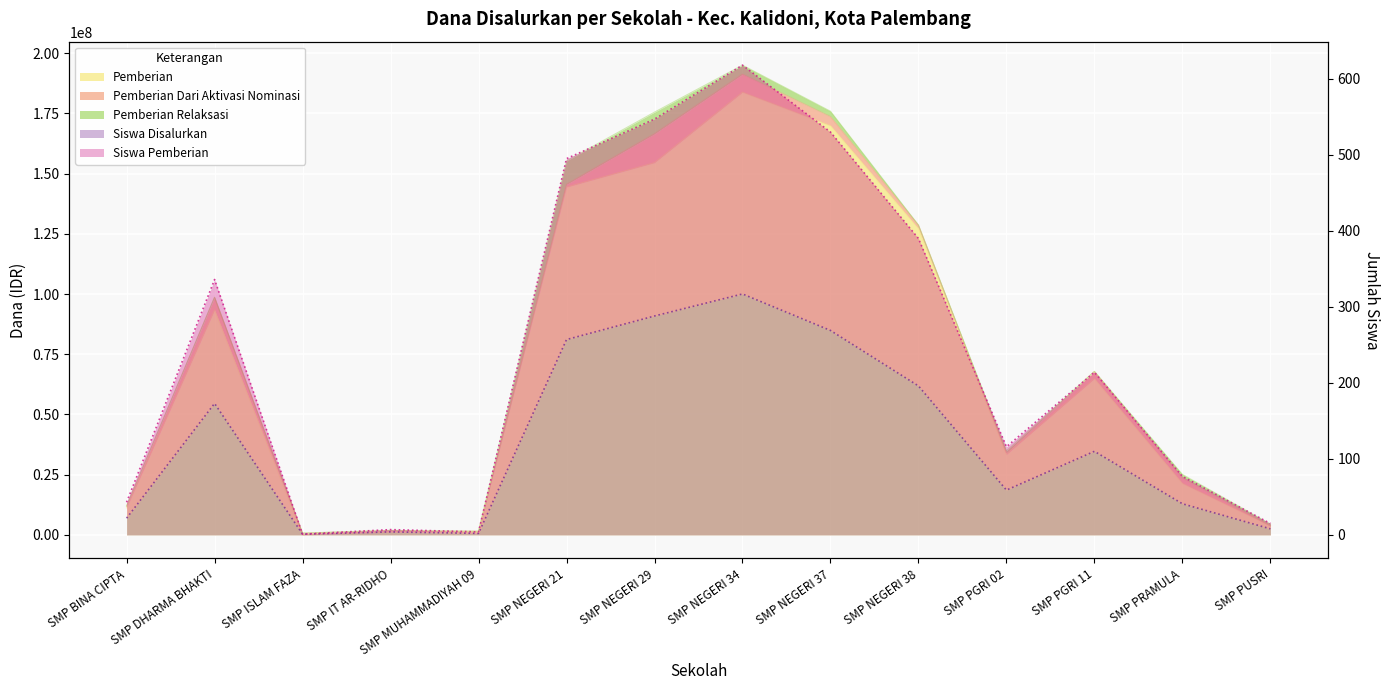

What is the value of the Siswa Pemberian point at the 4th from the left?

7